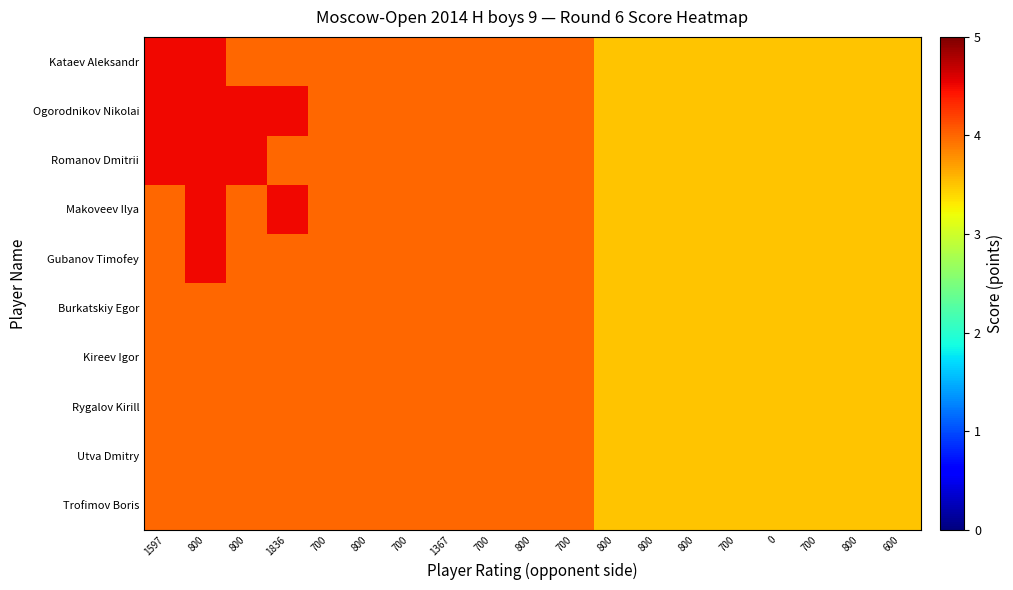

At 700, list the series in order from smallest to largest.

Kataev Aleksandr, Ogorodnikov Nikolai, Romanov Dmitrii, Makoveev Ilya, Gubanov Timofey, Burkatskiy Egor, Kireev Igor, Rygalov Kirill, Utva Dmitry, Trofimov Boris